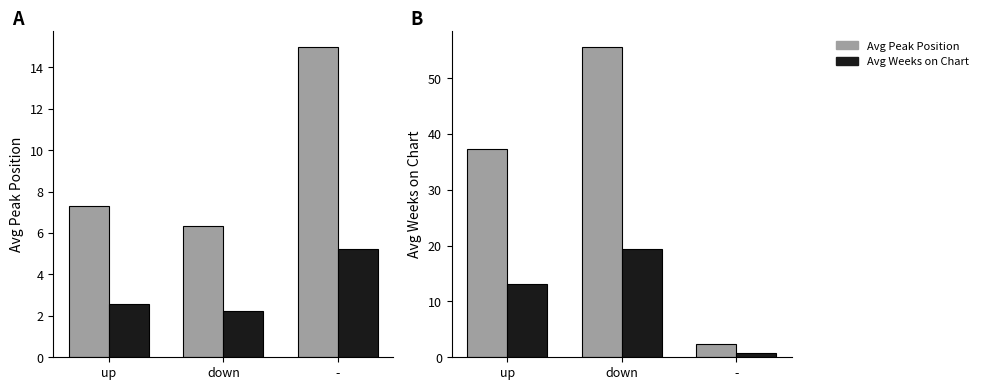

Which category has the lowest value in the Avg Peak Position series?

-